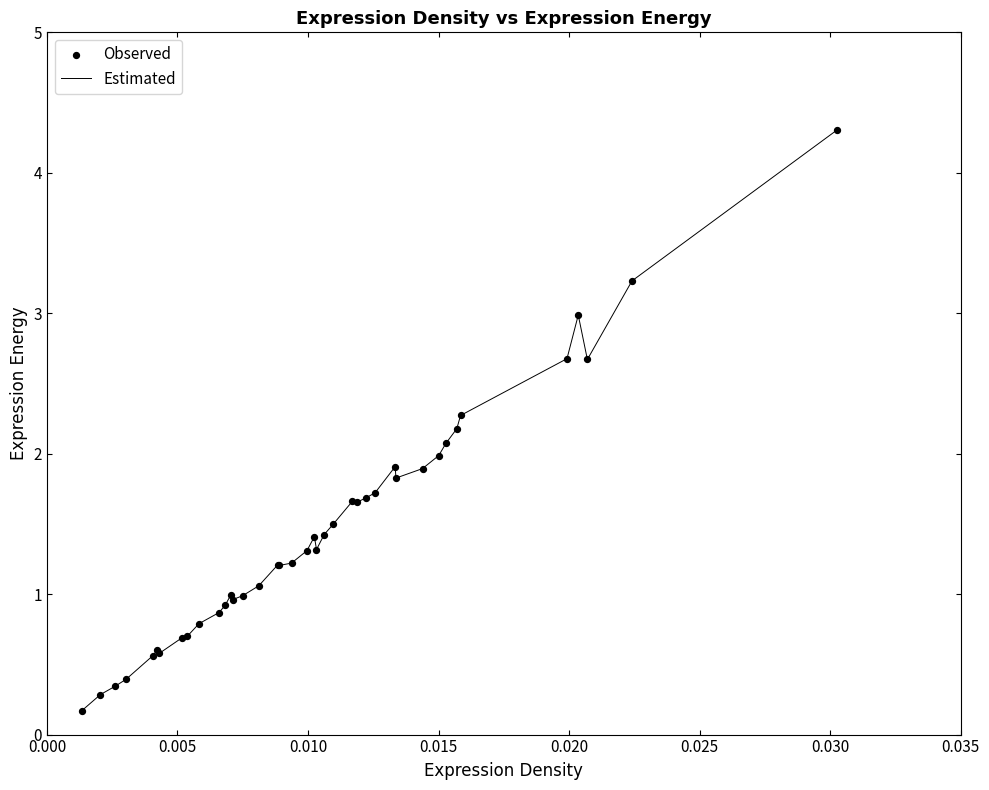

What is the difference between the maximum and minimum values?

4.1